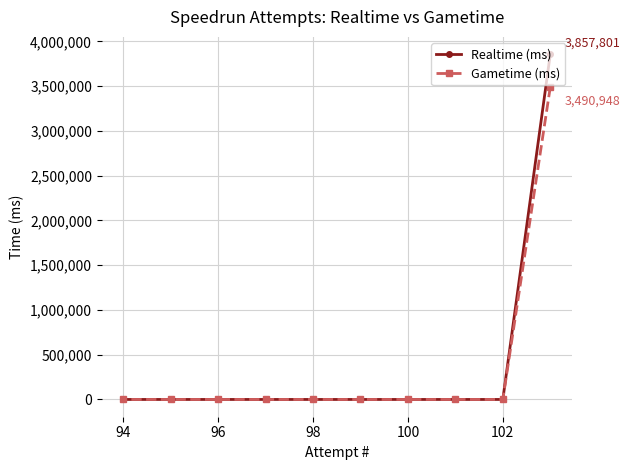

True or false: Gametime (ms) has more than 0 points higher than both neighbors.

False